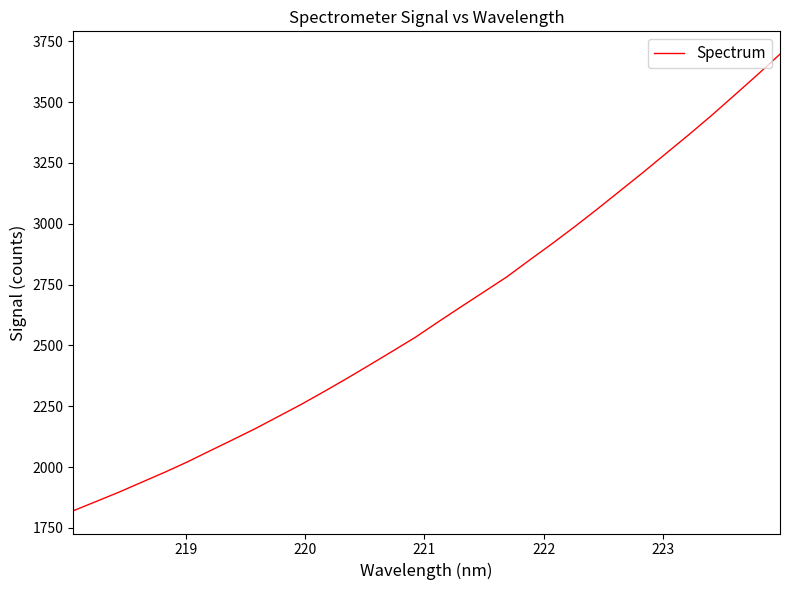

What is the difference between the maximum and minimum values?

1876.1